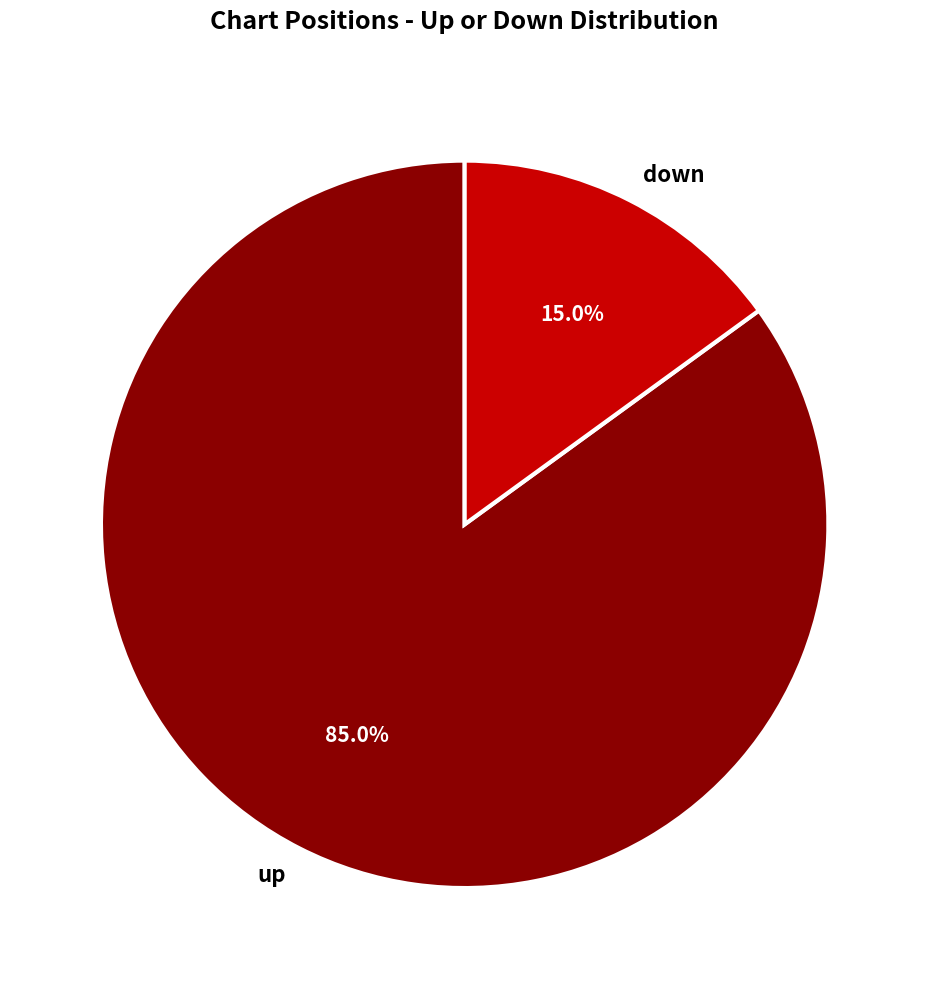

What is the largest slice in the pie chart?

up